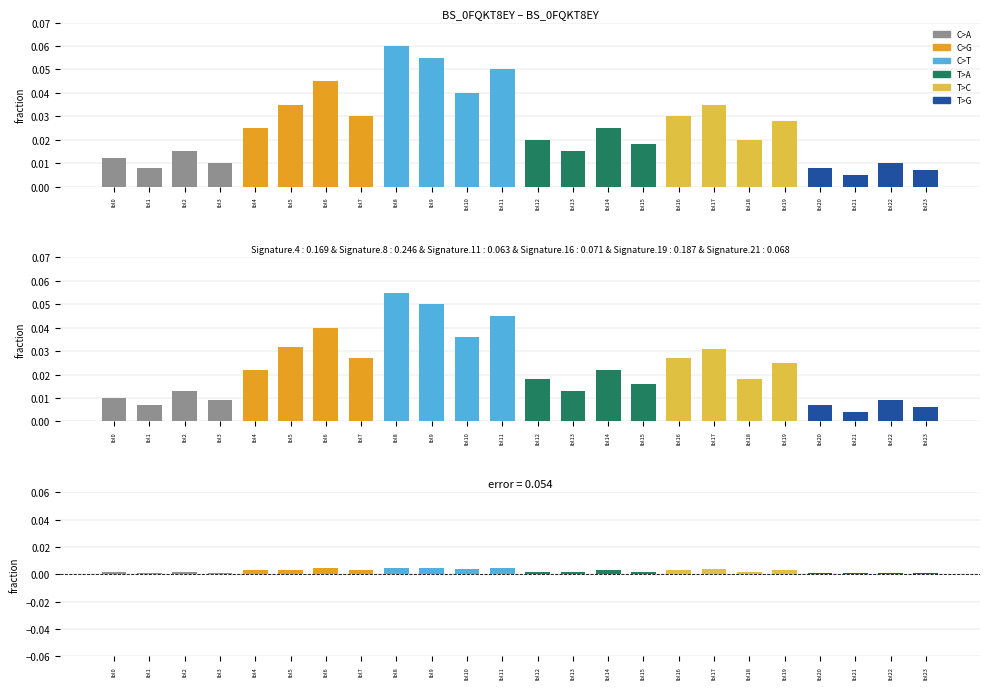

What is the greatest value displayed?

0.1